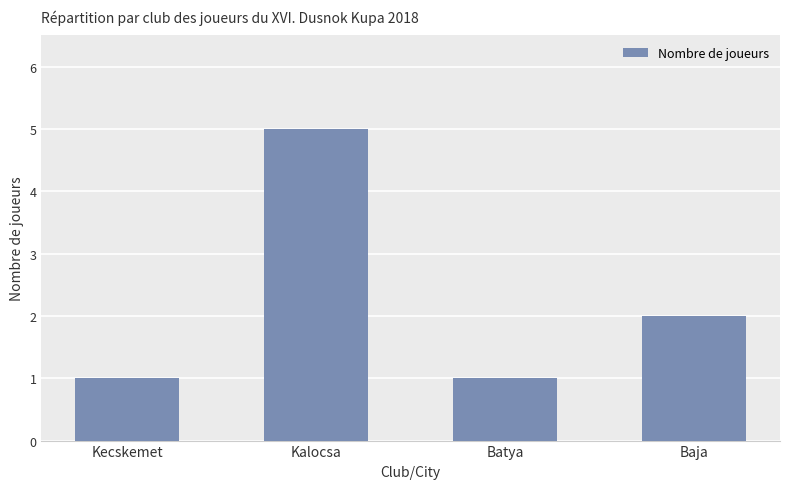

Approximately how many times larger is the value at Kecskemet compared to Baja?

0.5